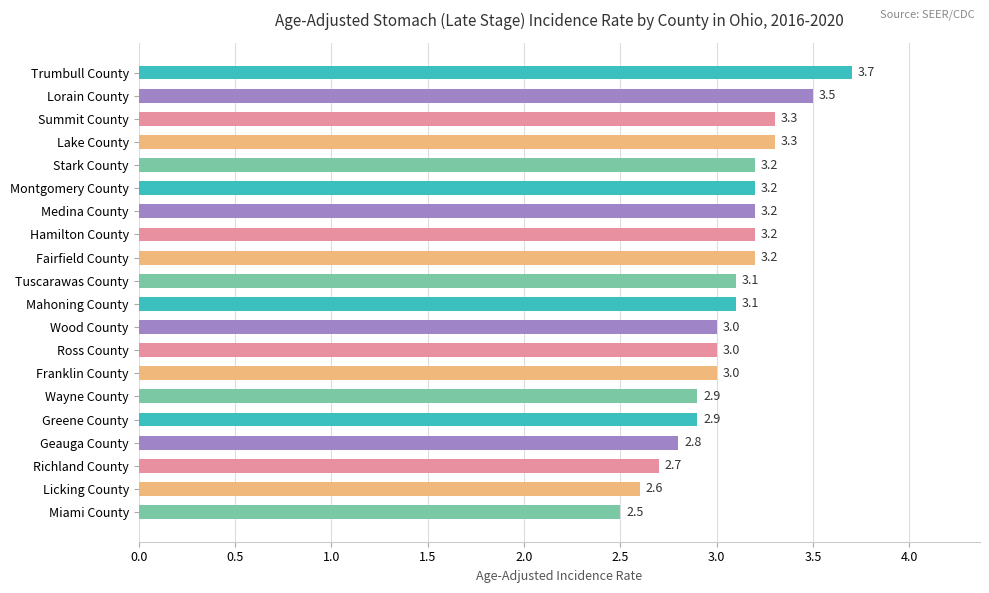

What is the label of the 17th bar from the top?

Geauga County